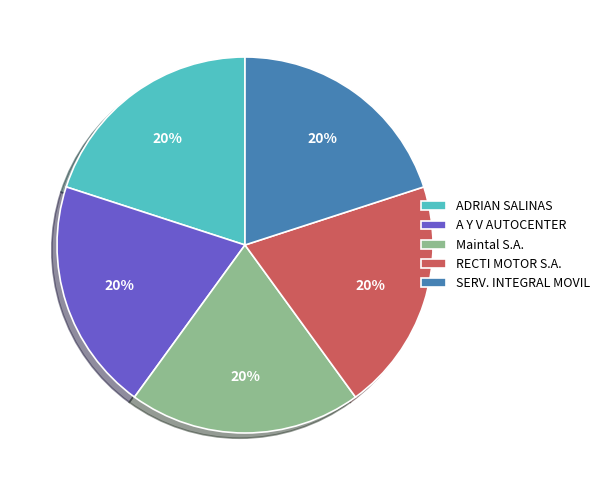

To the nearest percent, what is the average slice percentage?

20%